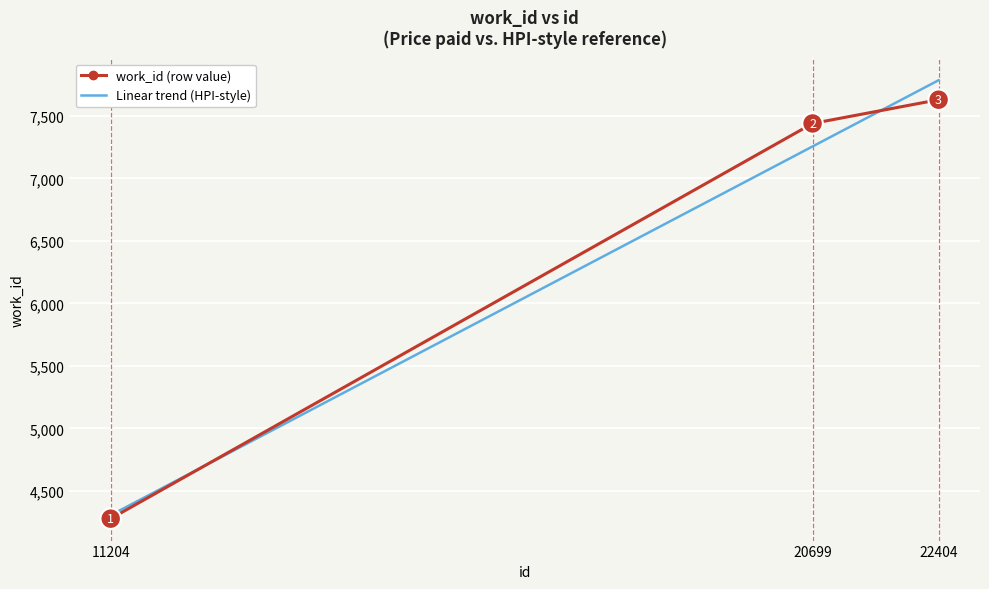

Is the value of Linear trend (HPI-style) at 11204 greater than the value of work_id (row value) at 11204?

Yes